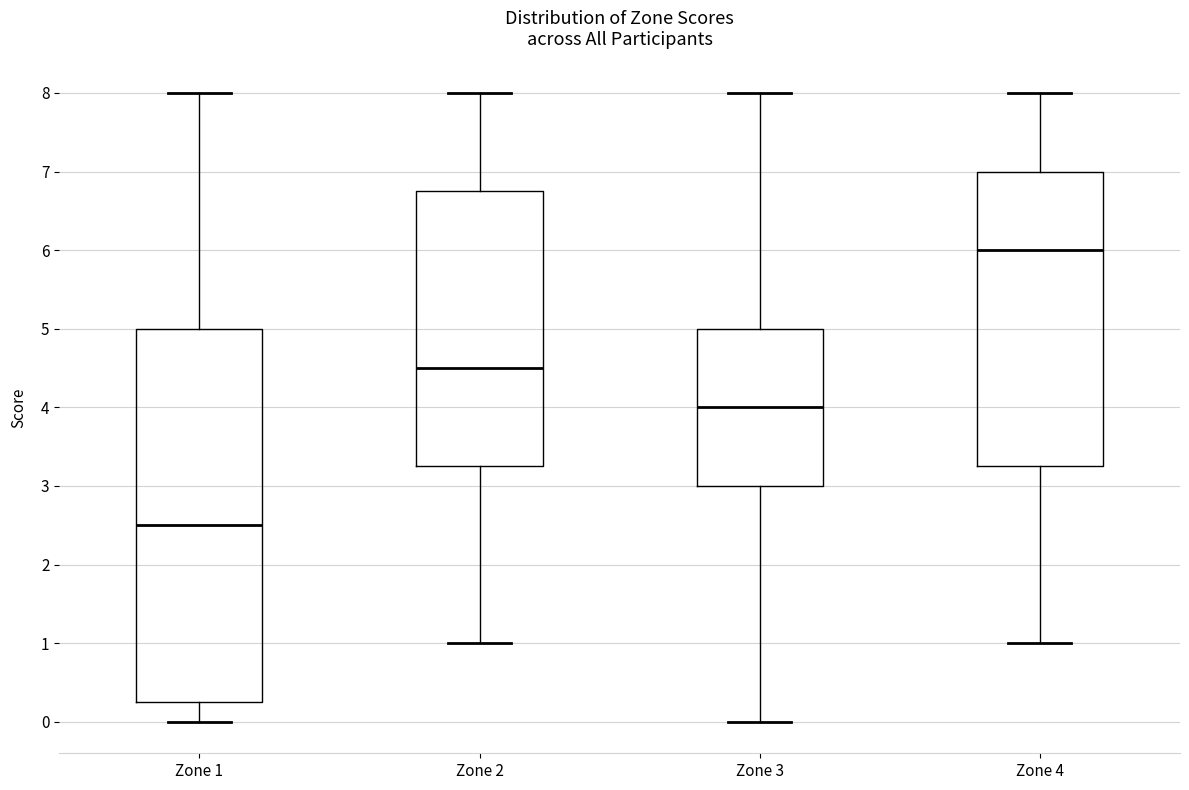

Where is the lower edge of the box for Zone 3 on the y-axis? The values are not printed on the chart, so give them approximately, as read against the axis.

3.0